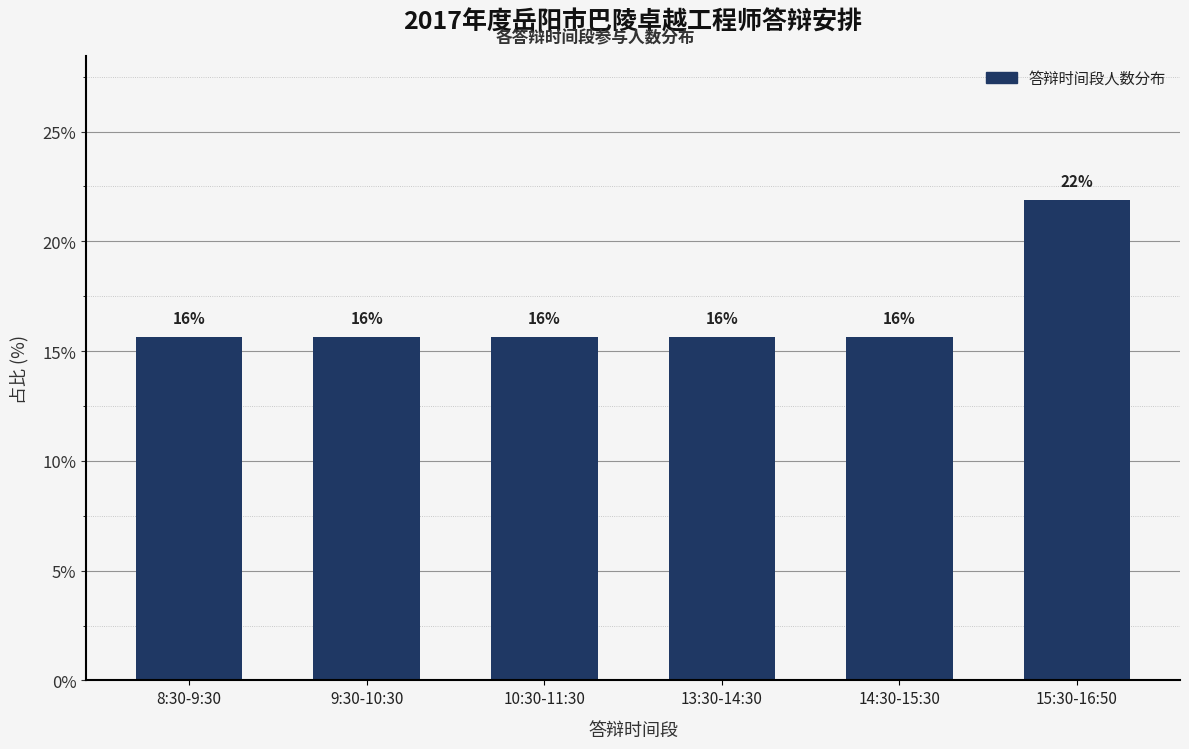

How many bars are there in total?

6